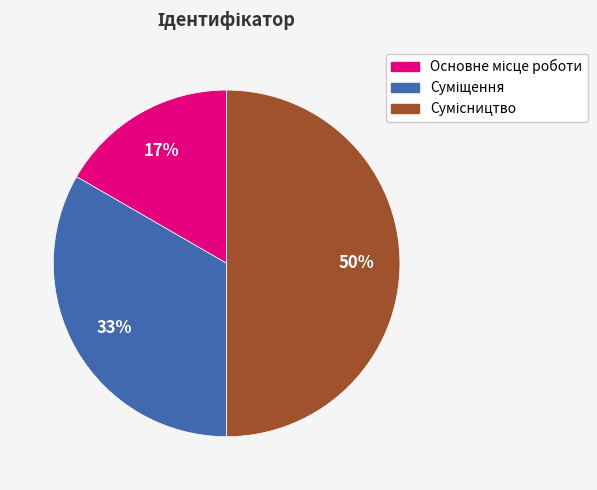

To the nearest percent, what is the difference between the largest and smallest slice percentages?

33%